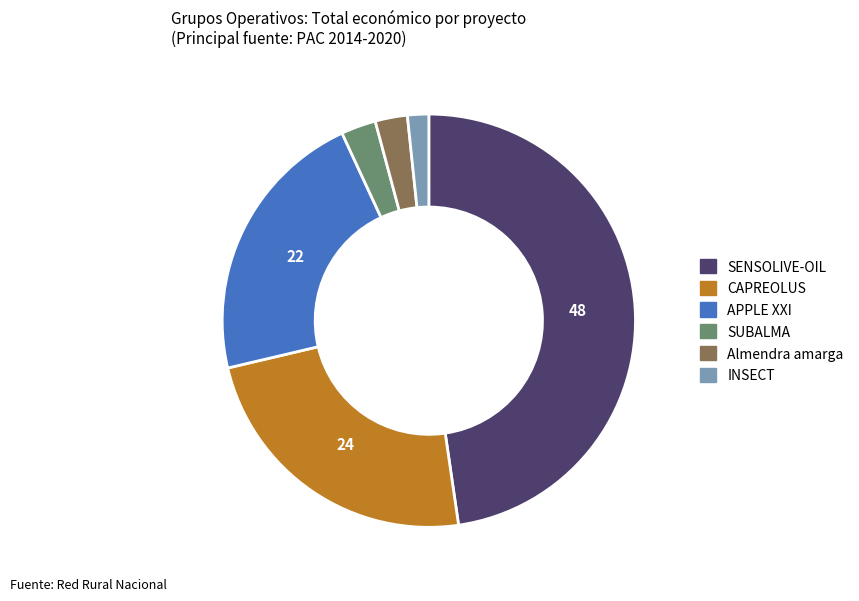

The INSECT slice represents 2% of the pie. True or false?

True